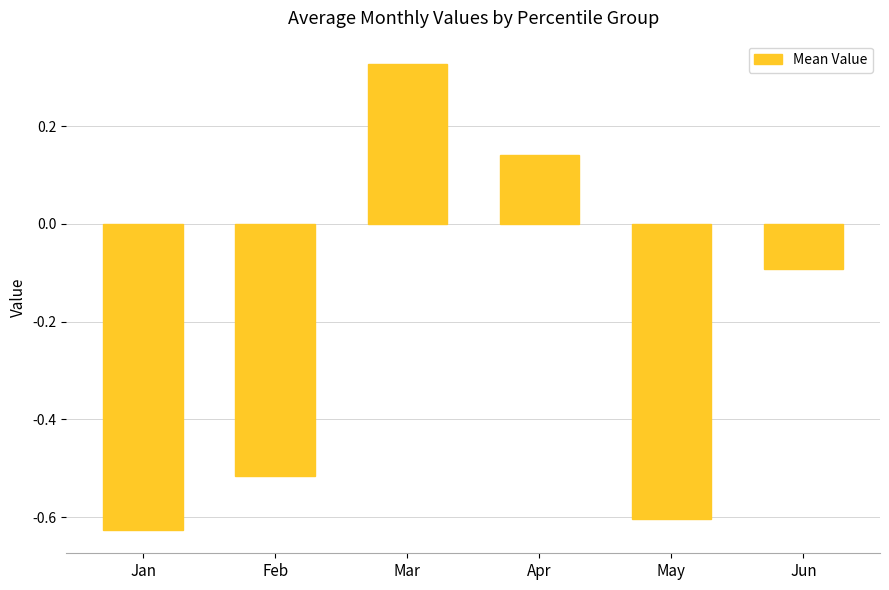

How many bars are there in total?

6